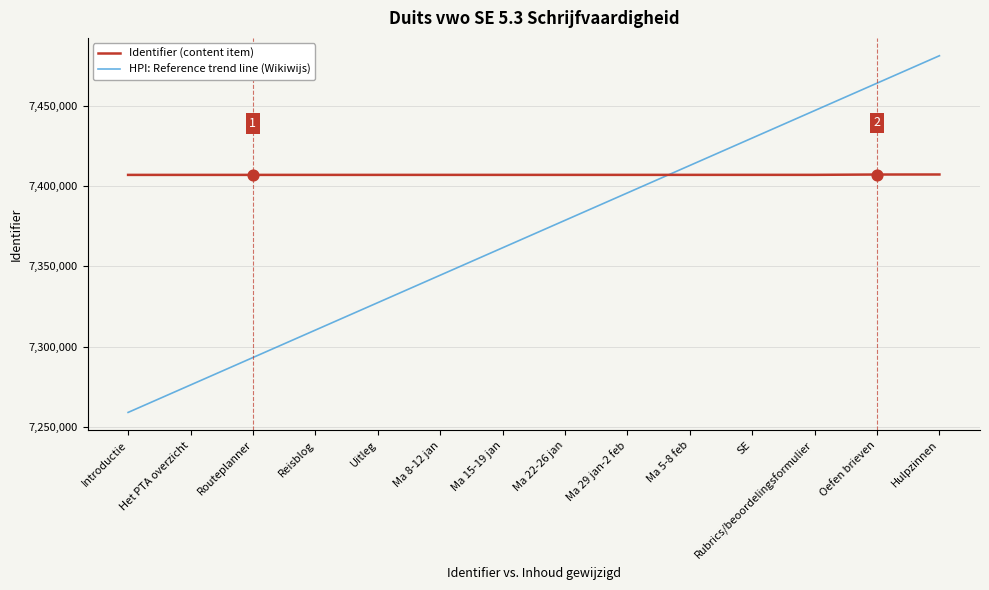

Which series has the largest range (max minus min)?

HPI: Reference trend line (Wikiwijs)